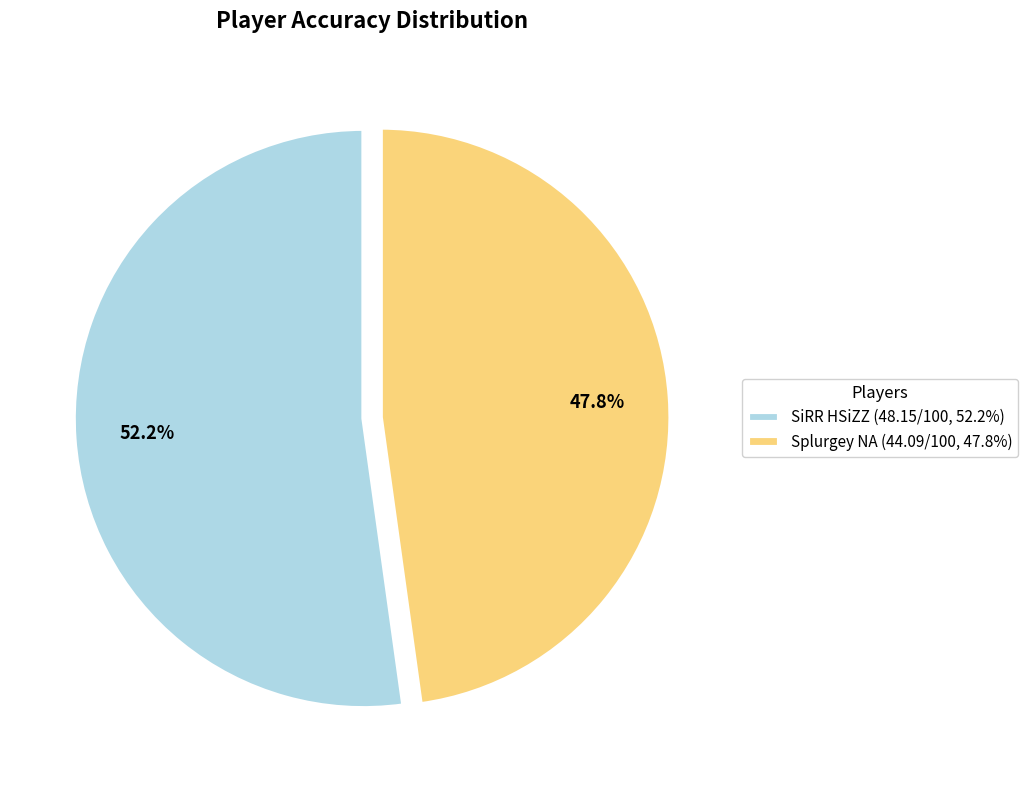

How many segments does this pie chart have?

2